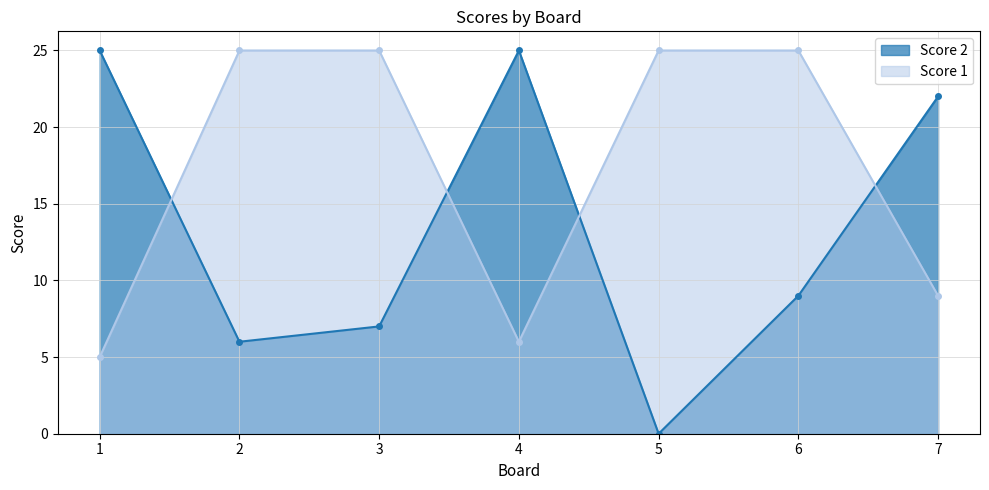

What is the sum of all Score 2 values?

94